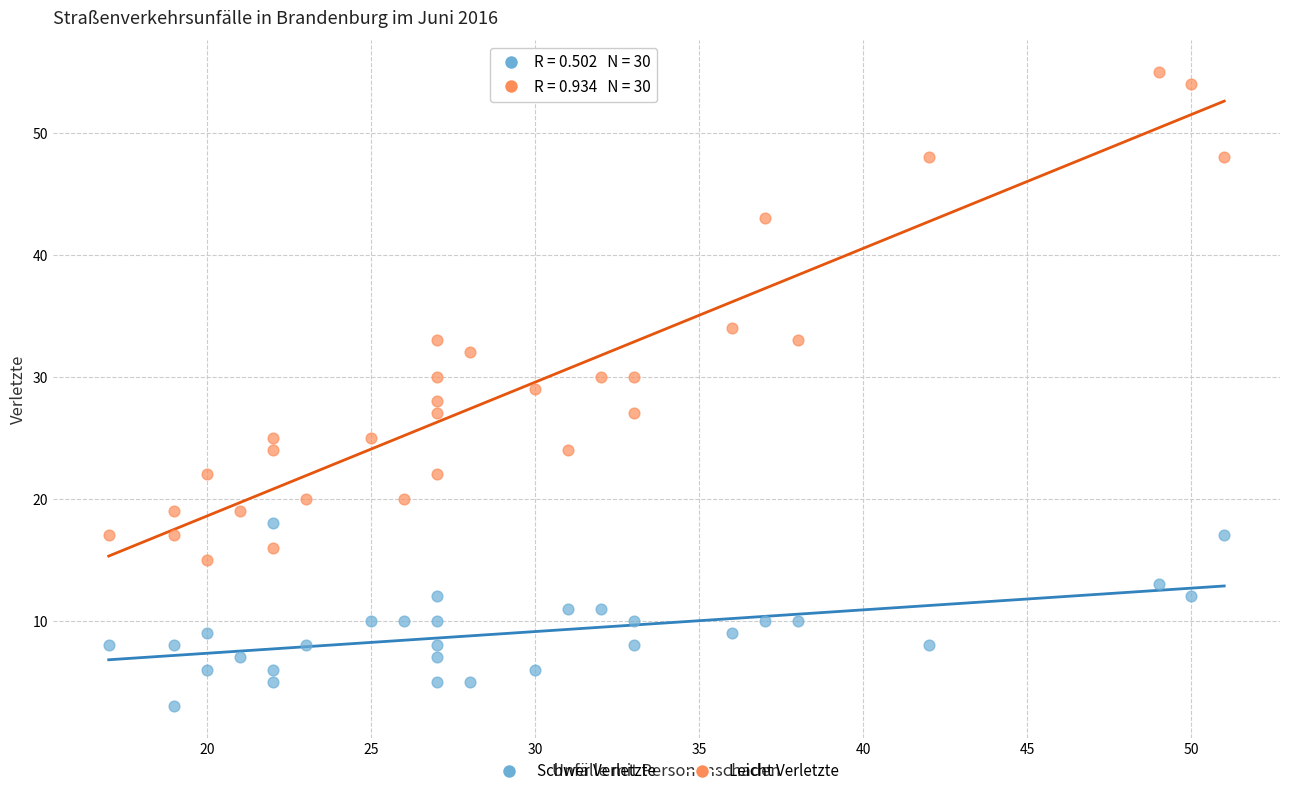

Across all data points, what is the range of X values (max minus min)?

34